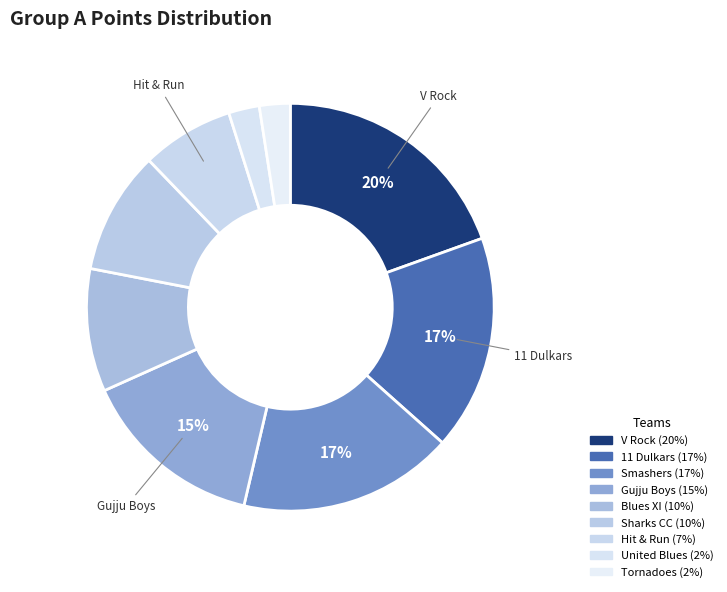

To the nearest percent, what is the combined percentage of United Blues and Blues XI?

12%